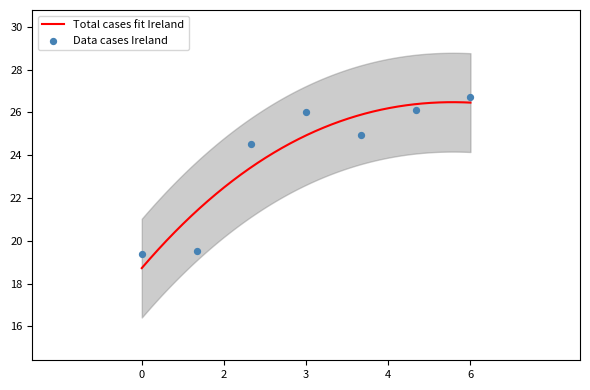

What is the minimum value for Total cases fit Ireland?

18.7